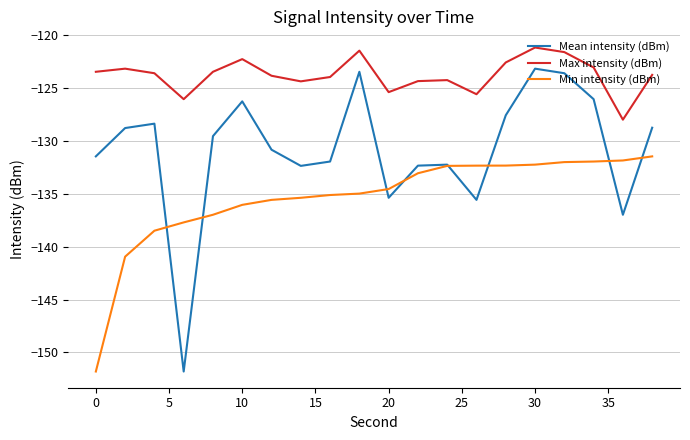

True or false: Min intensity (dBm) and Max intensity (dBm) cross at least once.

False